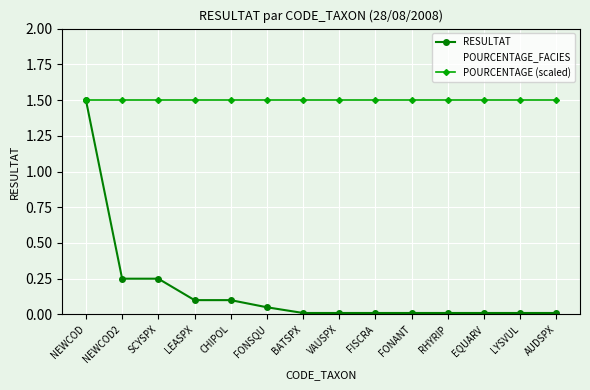

How many data points does each series have?

14